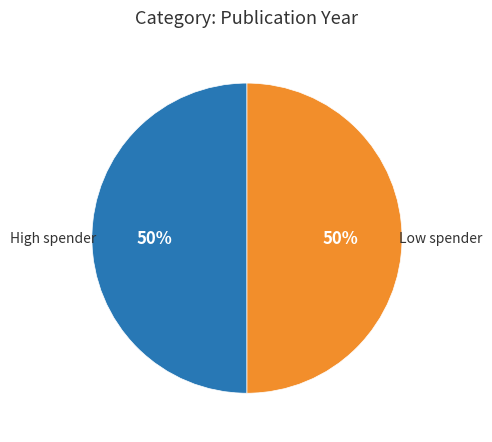

Is it true that Low spender is 42% of the pie?

False